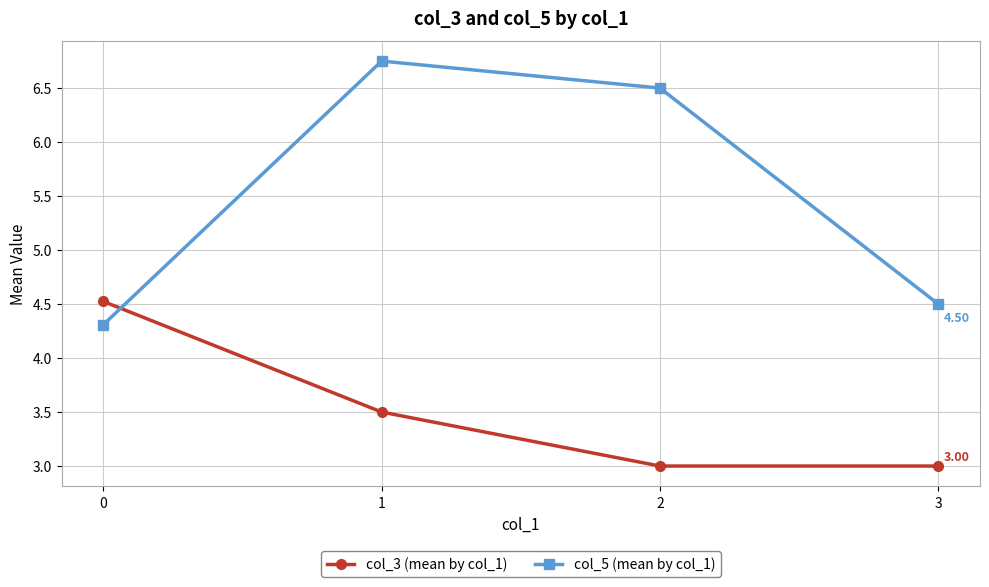

What is the sum of the col_5 (mean by col_1) values at 3 and 2?

11.0